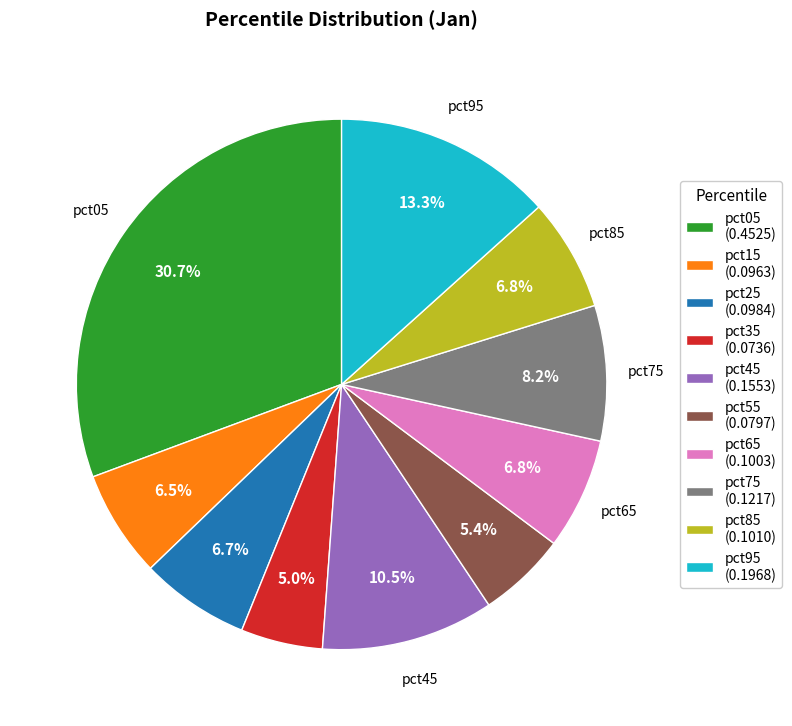

What is the largest slice in the pie chart?

pct05